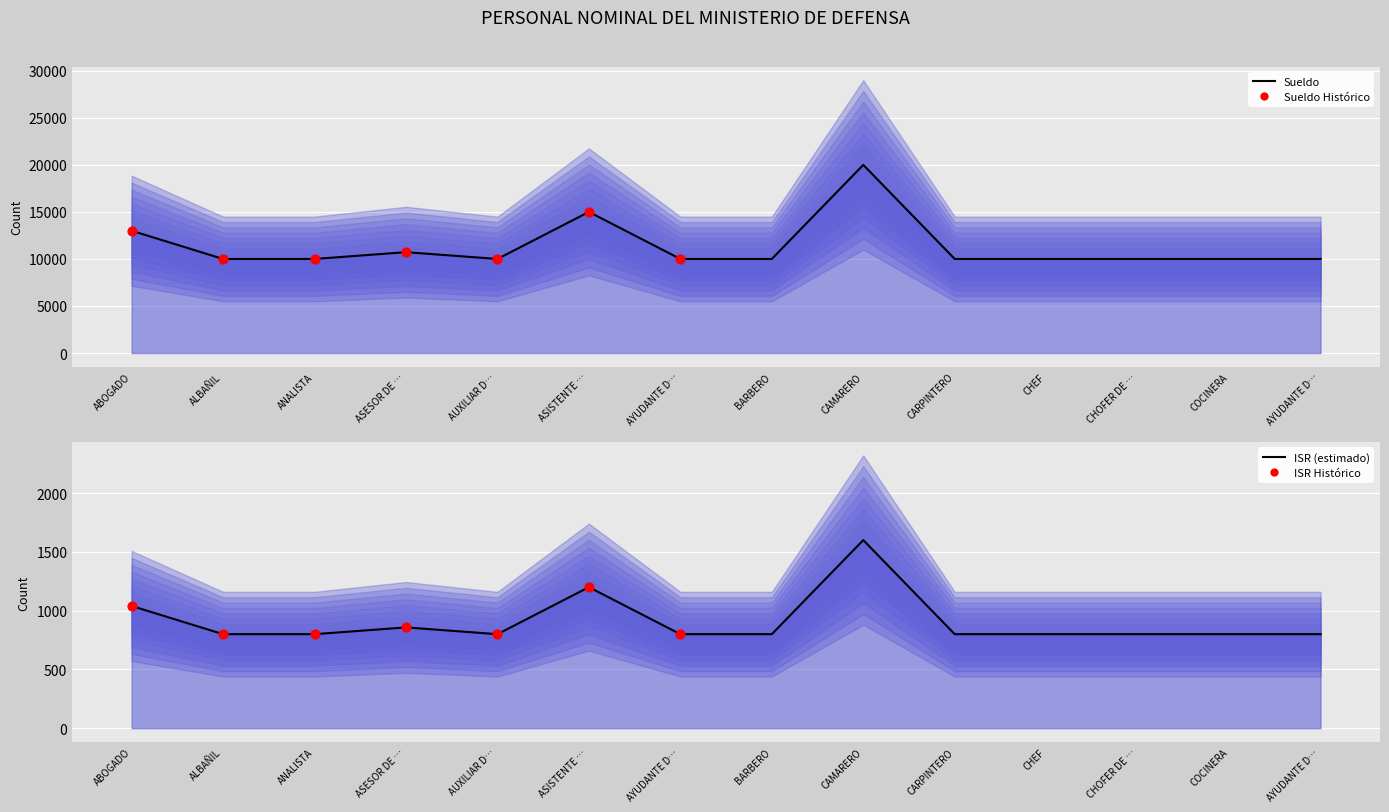

Which series has the widest spread of Y values?

SUELDO